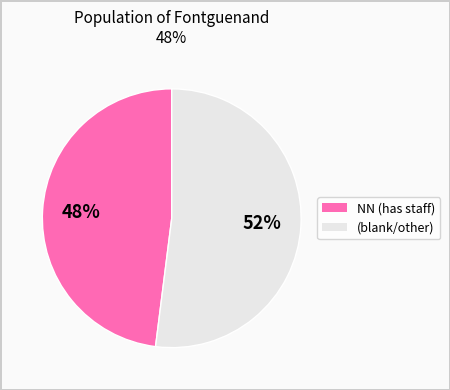

How many slices are in this pie chart?

2